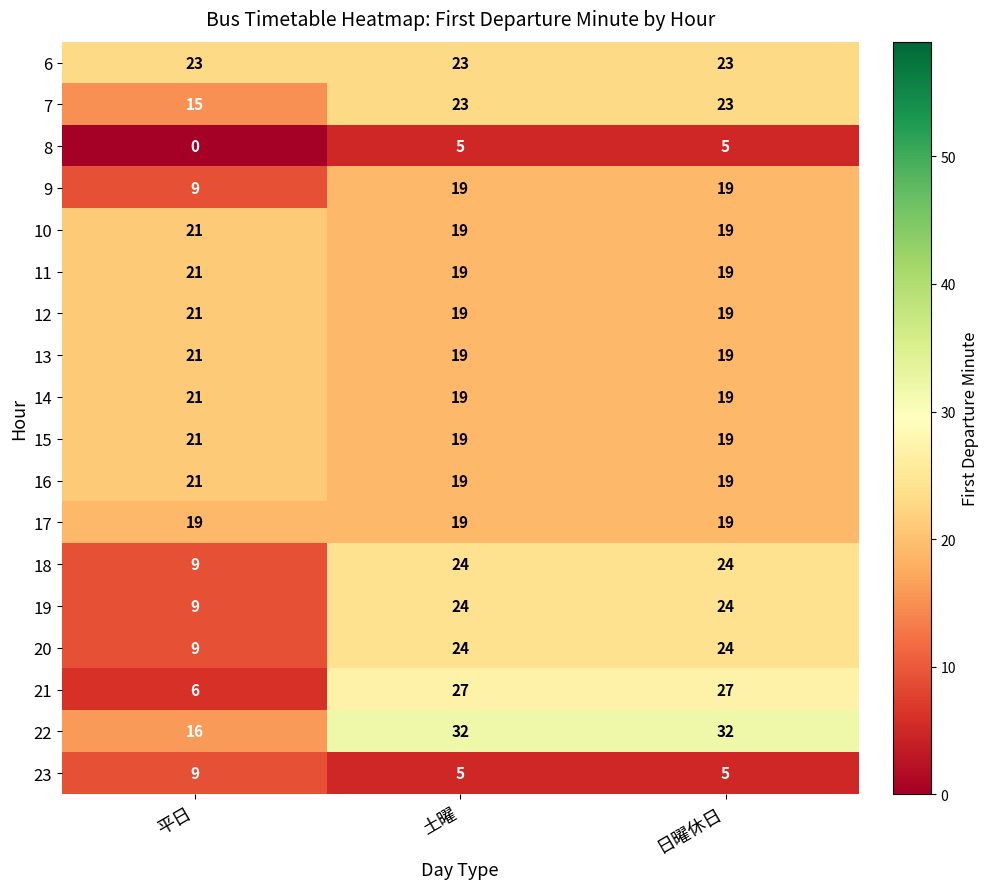

What is the difference between the highest and lowest values at 平日?

23